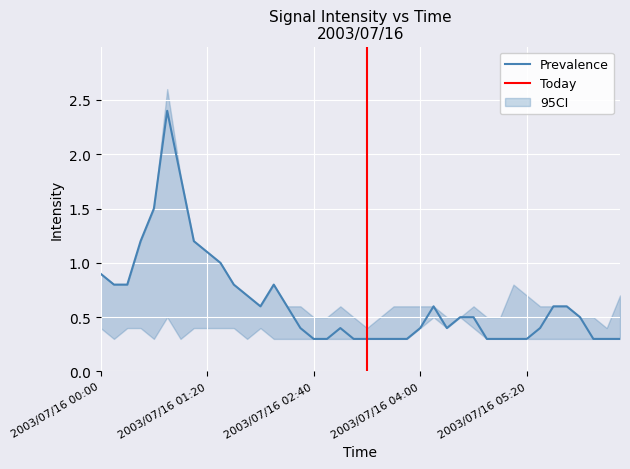

What is the highest value of the Prevalence series?

2.4